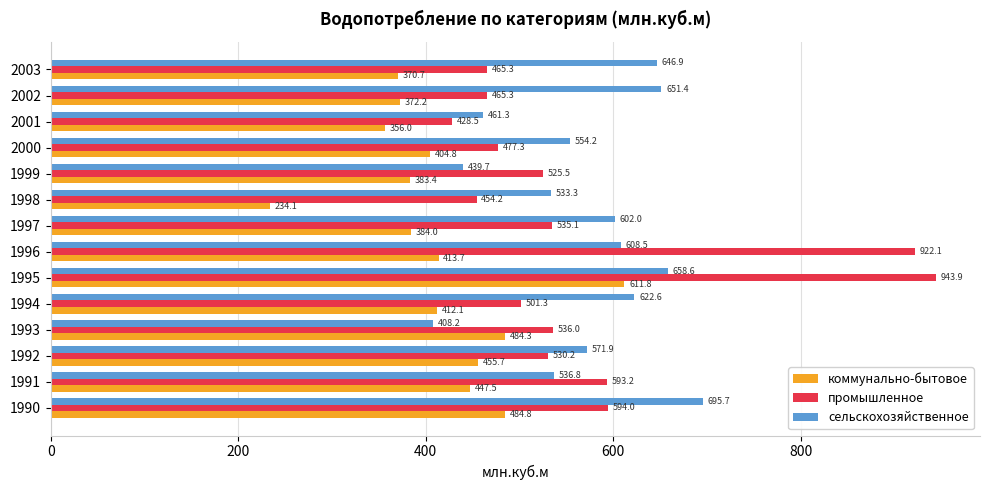

What are all the series names shown in the legend?

коммунально-бытовое, промышленное, сельскохозяйственное